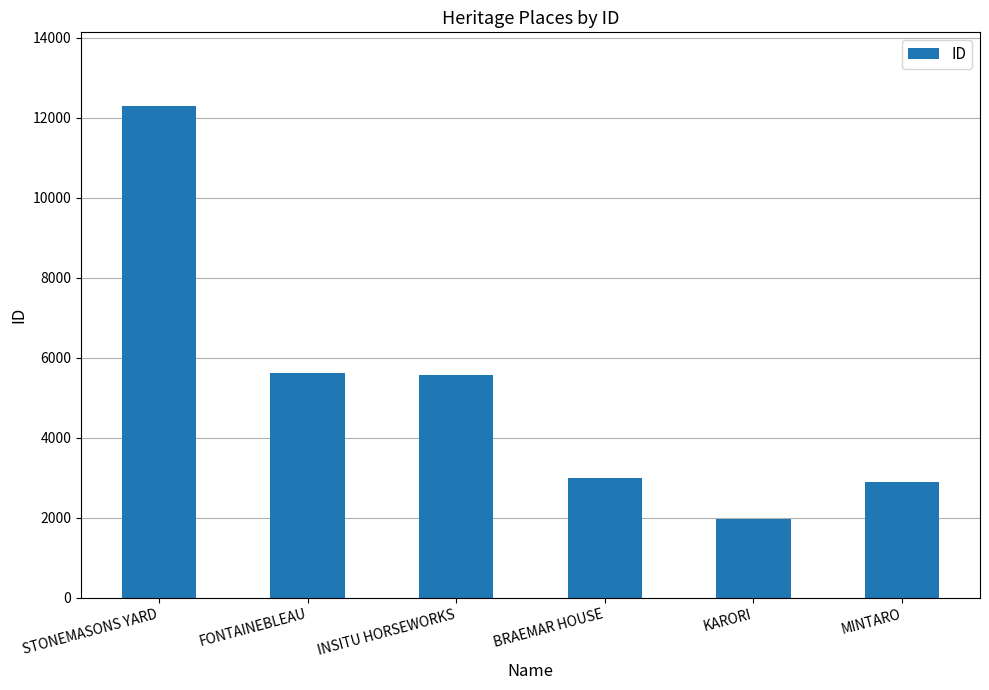

What is the label of the 2nd bar from the left?

FONTAINEBLEAU